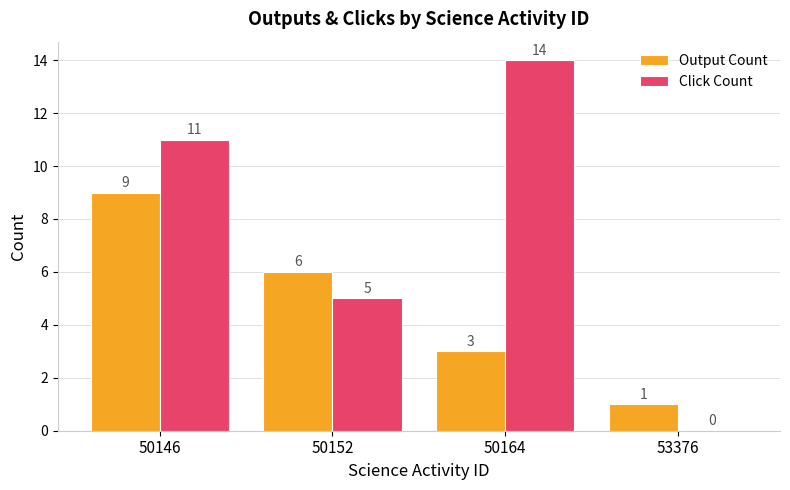

How many series are shown in this chart?

2